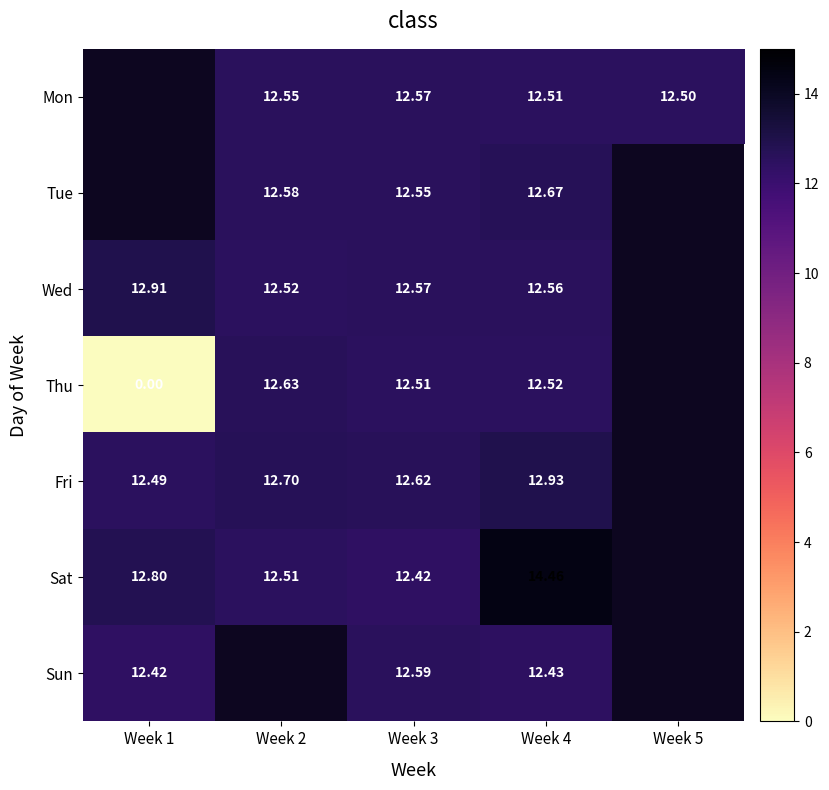

What is the total value across all series at Week 4?

90.1